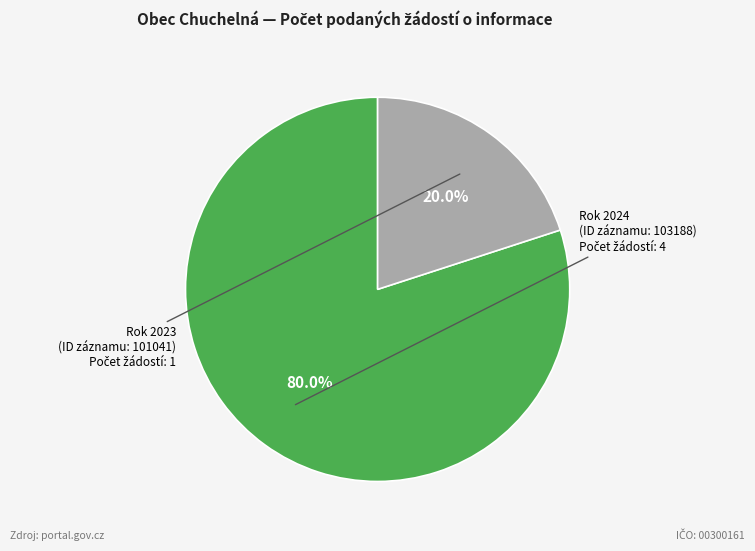

Does any single category account for the majority?

Yes